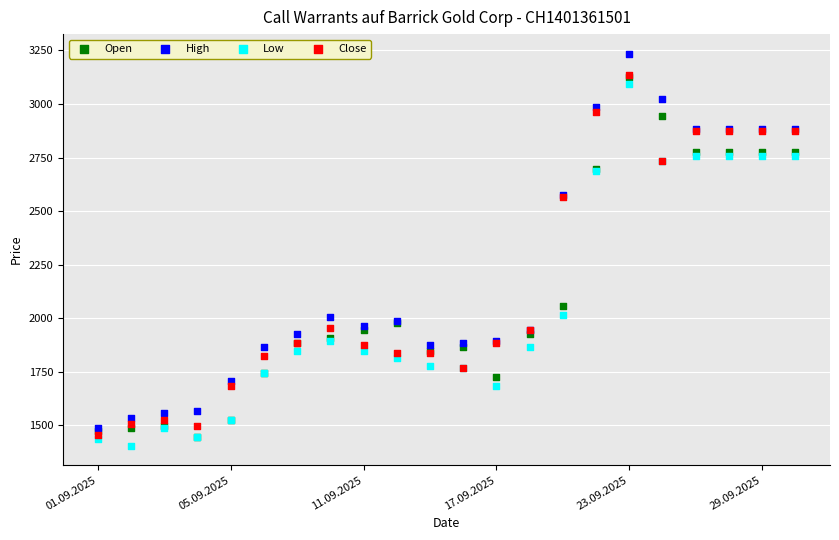

In the Open series, what Y value is closest to 2285?

2055